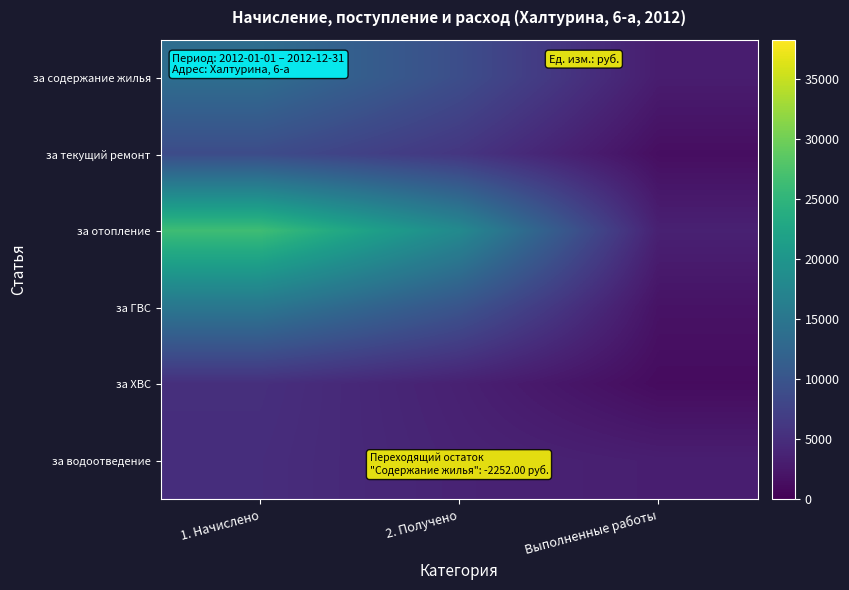

List the series in order of their peak value, highest first.

за отопление, за ГВС, за содержание жилья, за текущий ремонт, за ХВС, за водоотведение